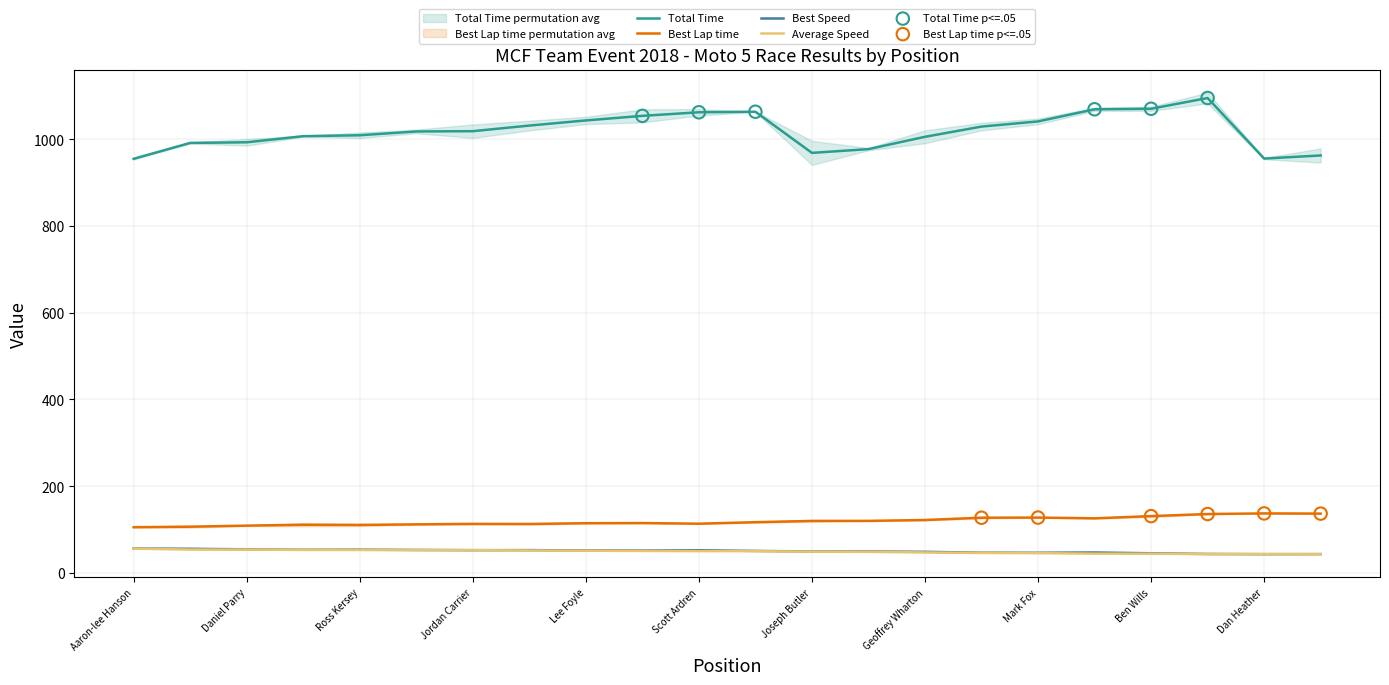

What are all the series names shown in the legend?

Total Time, Best Lap time, Best Speed, Average Speed